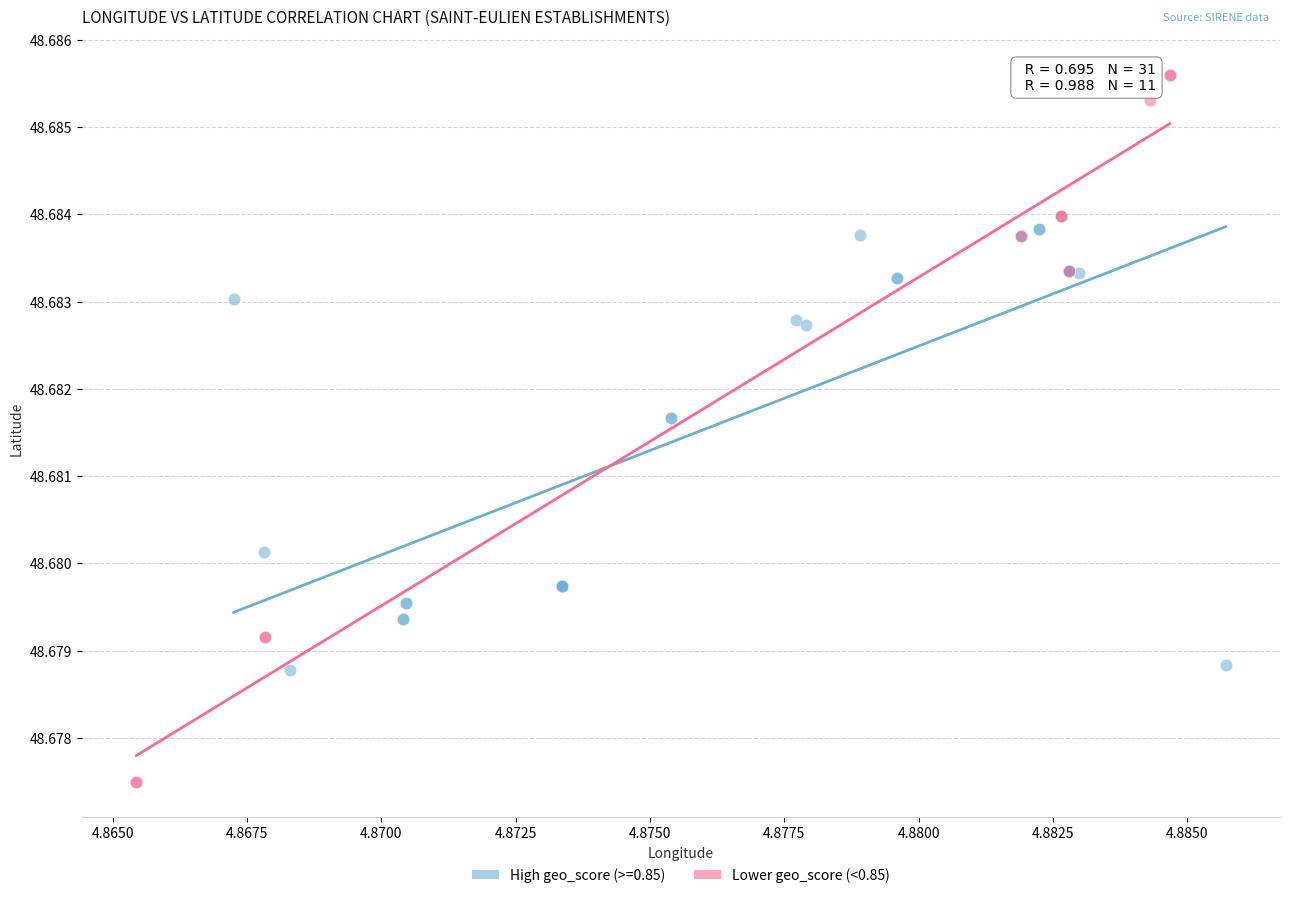

Which series reaches the minimum Y coordinate?

Lower geo_score (<0.85)